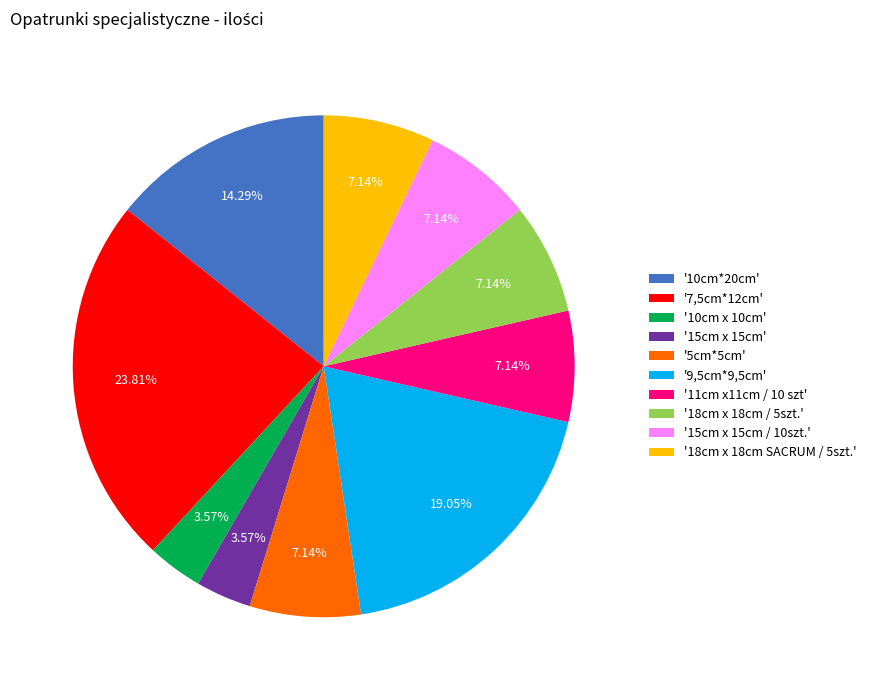

To the nearest percent, what is the difference between the largest and smallest slice percentages?

20%